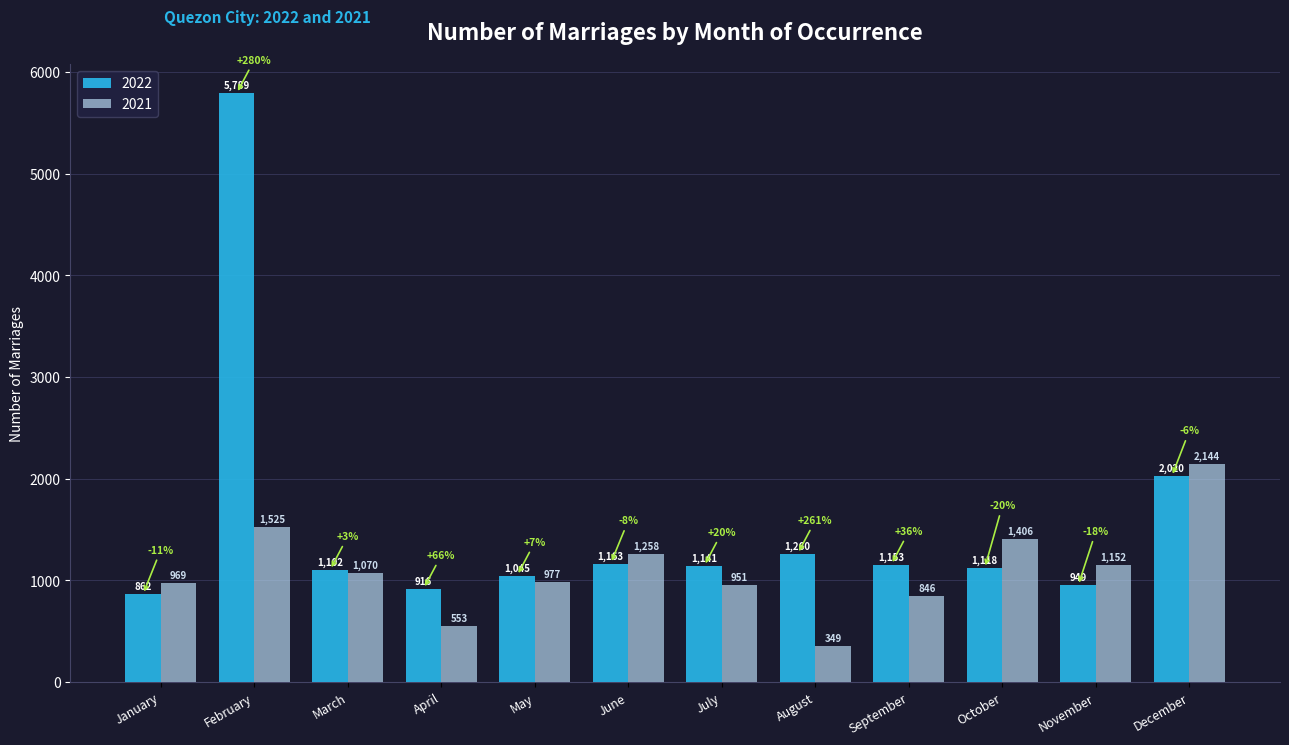

What value does the 2022 series have at May, to the nearest 50?

1050